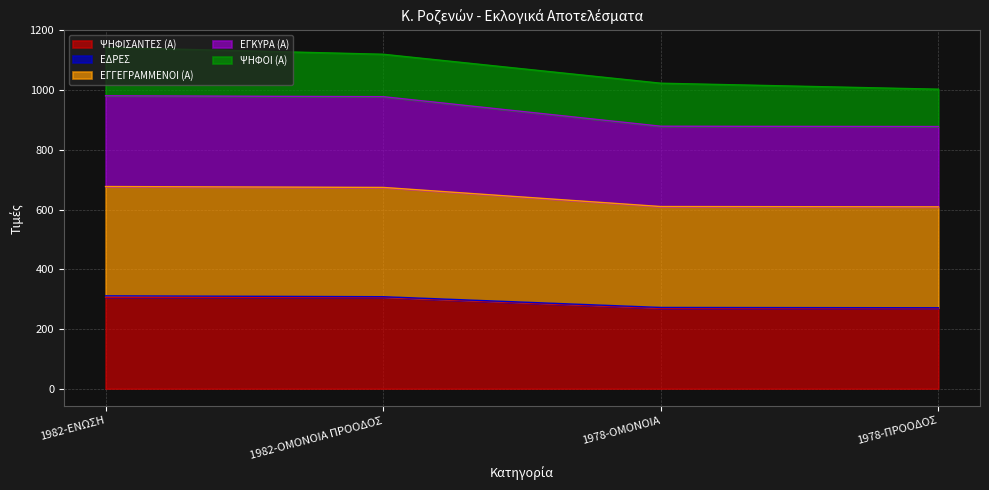

True or false: ΨΗΦΙΣΑΝΤΕΣ (Α) and ΕΓΓΕΓΡΑΜΜΕΝΟΙ (Α) cross at least once.

False